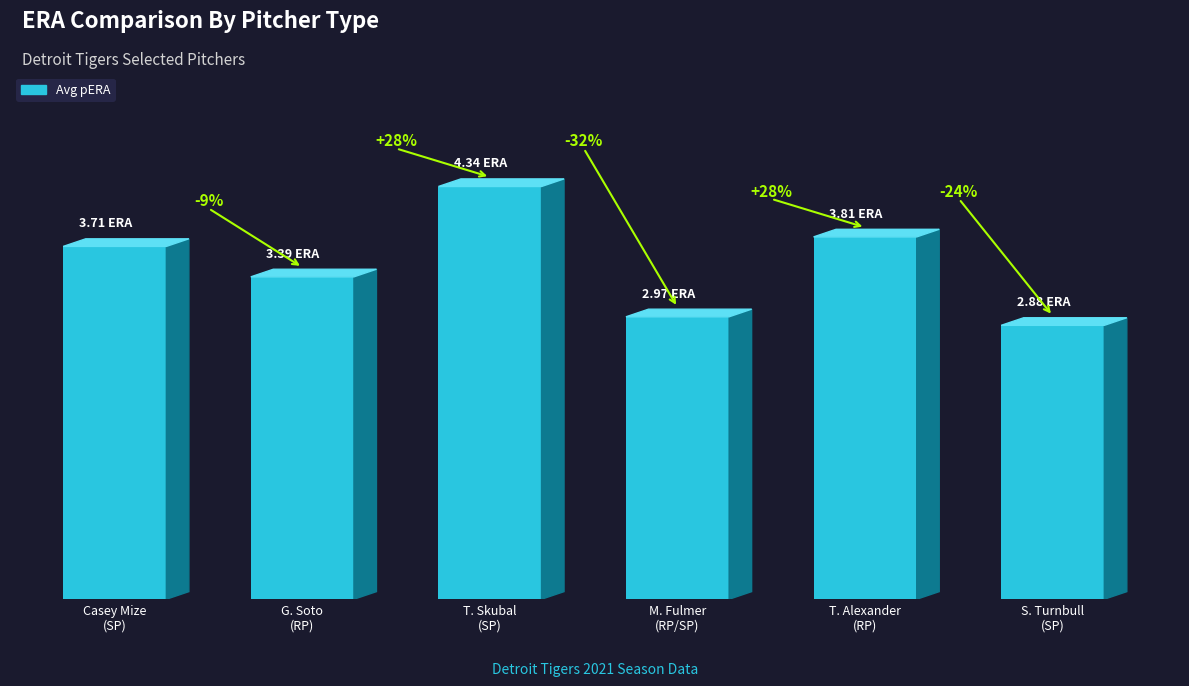

What is the difference between the maximum and minimum values?

1.5